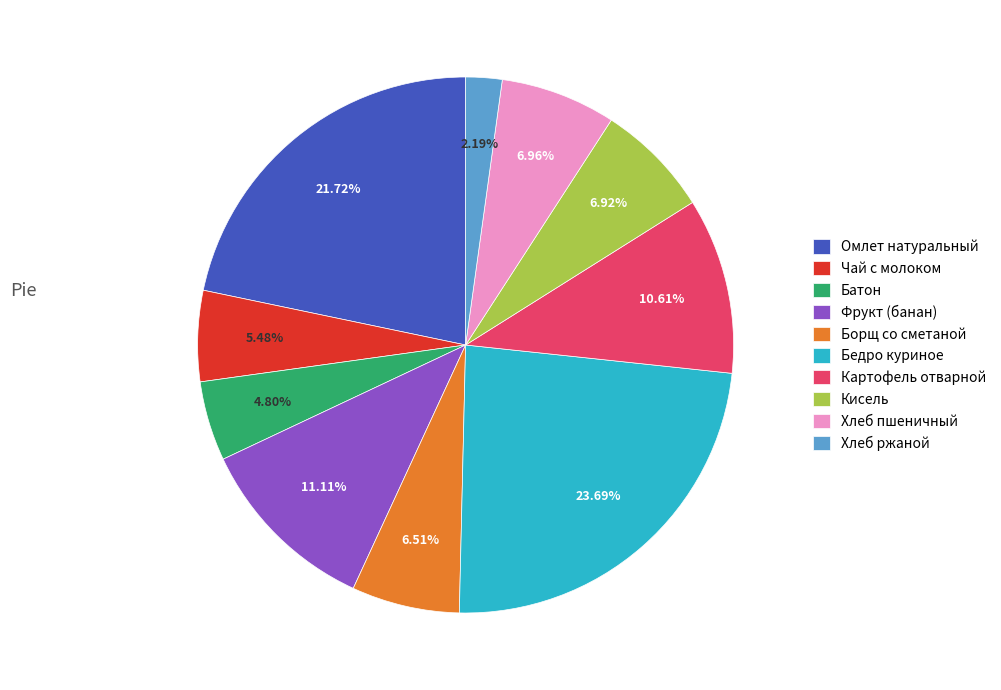

Count the number of slices in the pie.

10